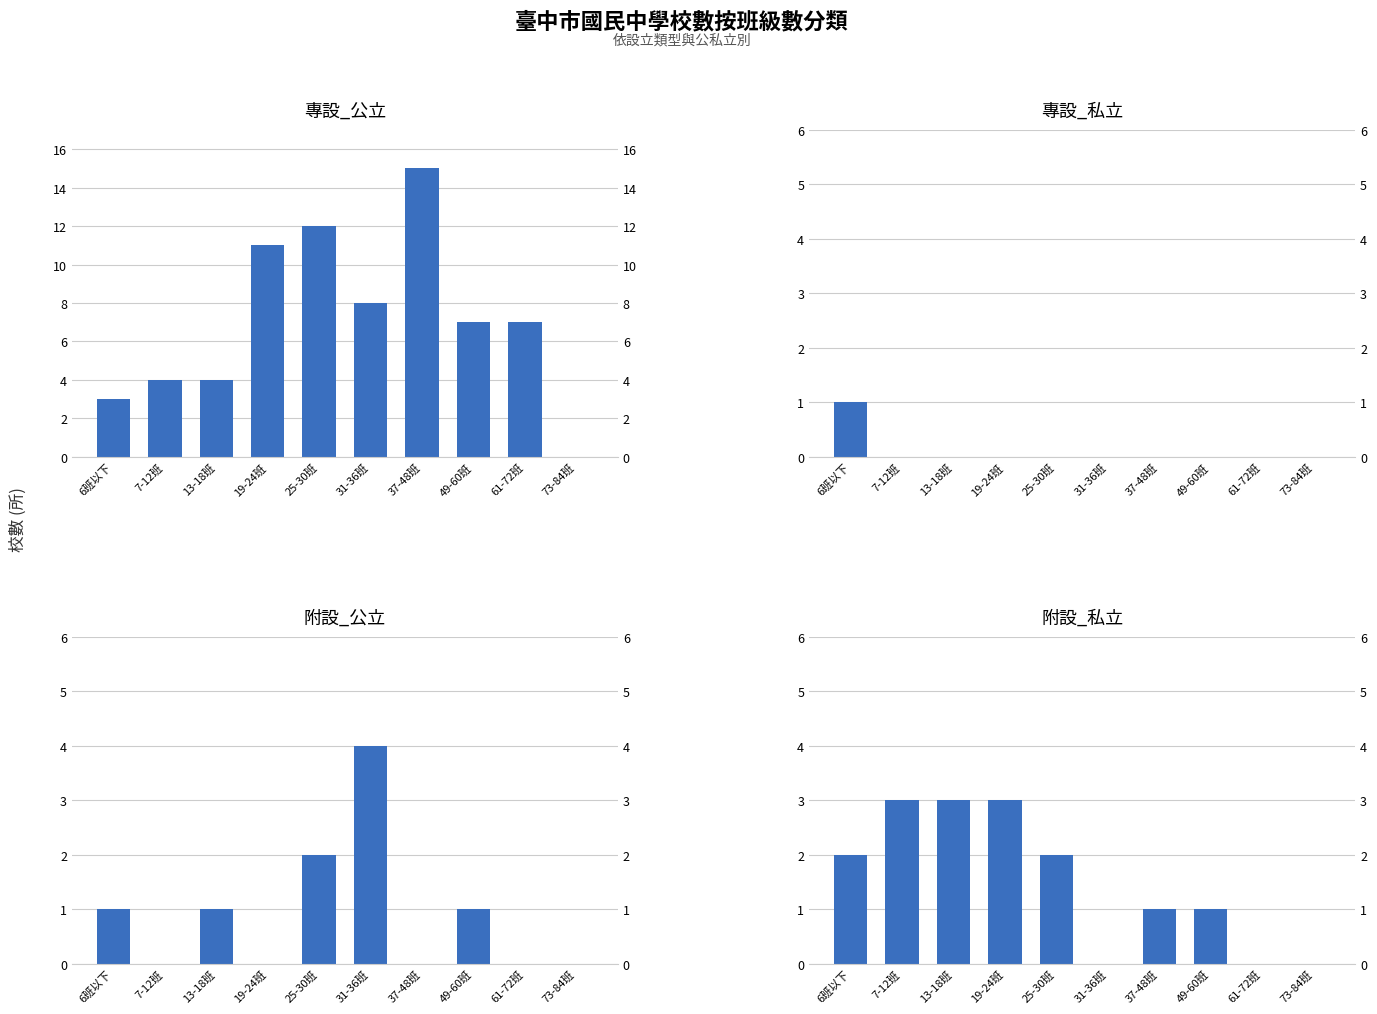

What is the difference between the maximum and second lowest values in the 專設_私立 series?

1